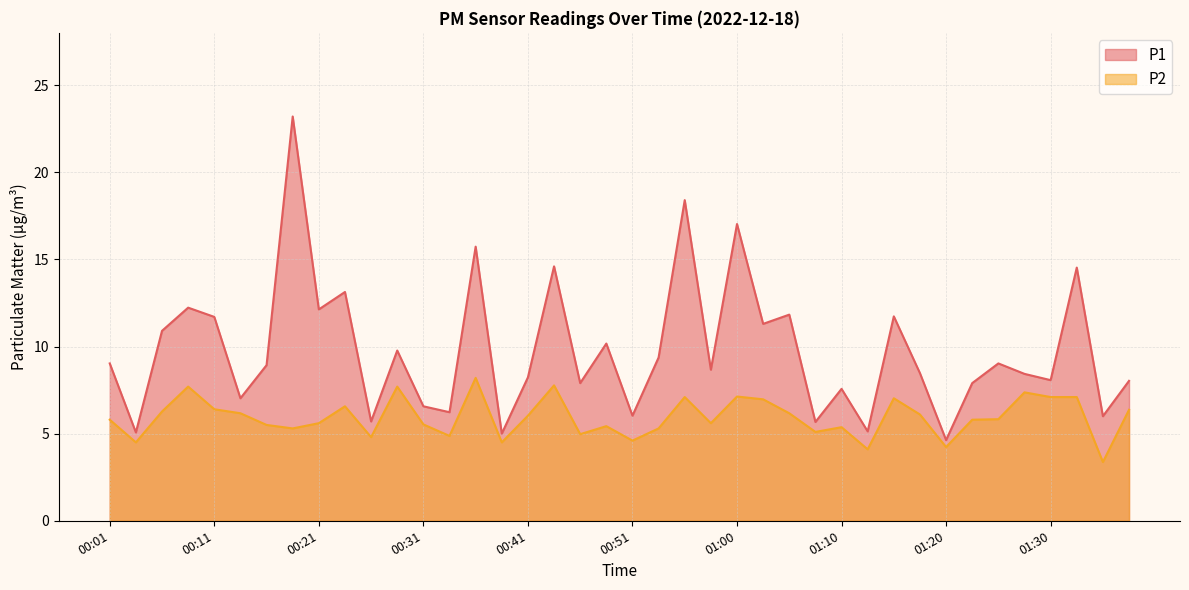

True or false: P2 and P1 intersect in this chart.

False